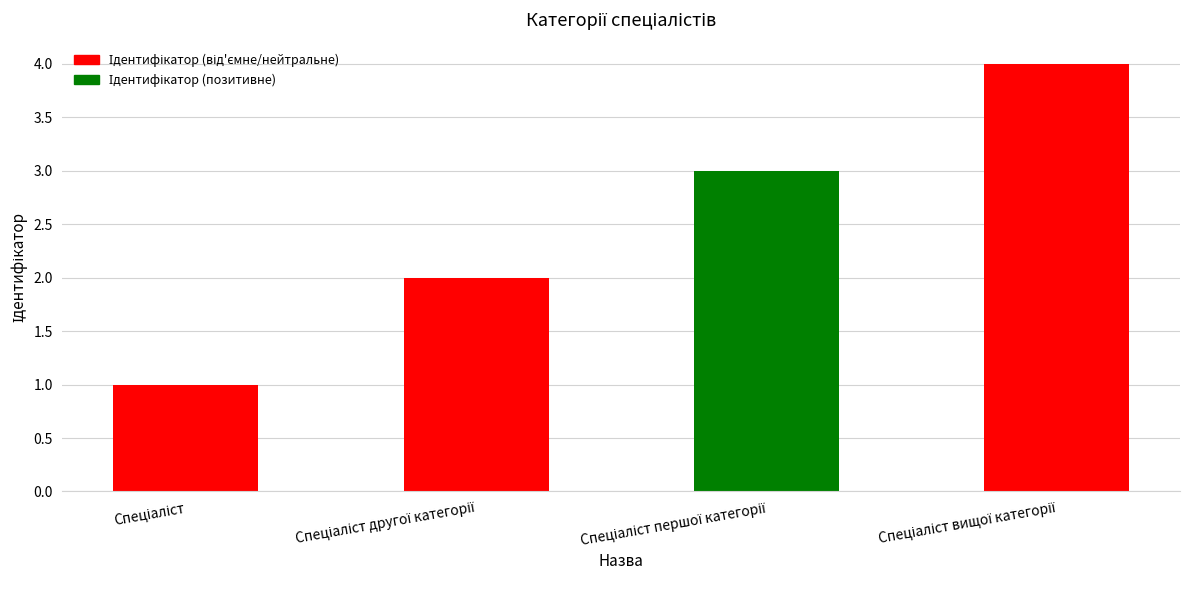

What is the sum of all values?

10